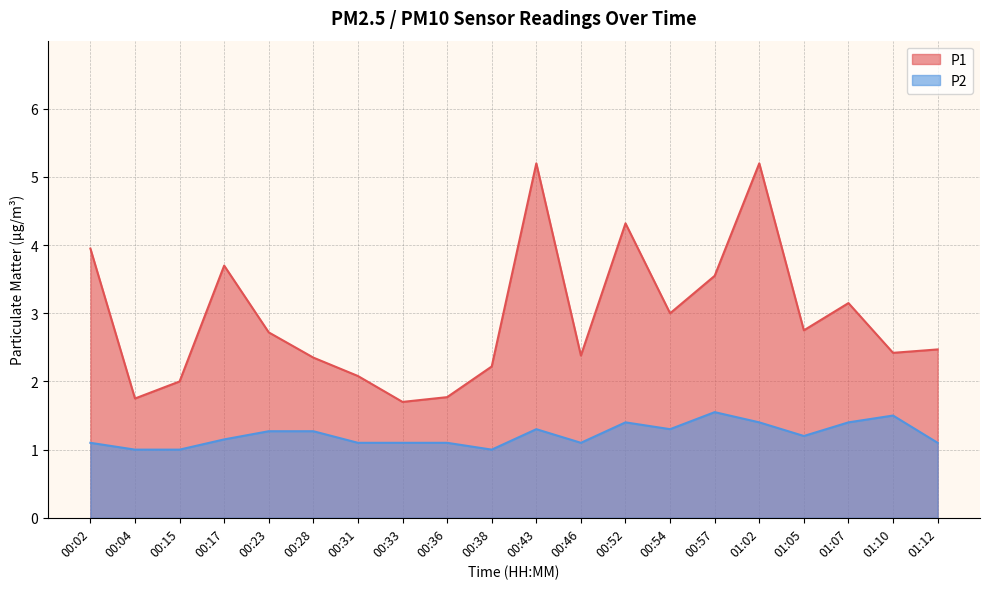

Reading left to right, transcribe all the data shown in this chart.

P1: 4.0	1.8	2.0	3.7	2.7	2.4	2.1	1.7	1.8	2.2	5.2	2.4	4.3	3.0	3.5	5.2	2.8	3.1	2.4	2.5
P2: 1.1	1.0	1.0	1.1	1.3	1.3	1.1	1.1	1.1	1.0	1.3	1.1	1.4	1.3	1.6	1.4	1.2	1.4	1.5	1.1